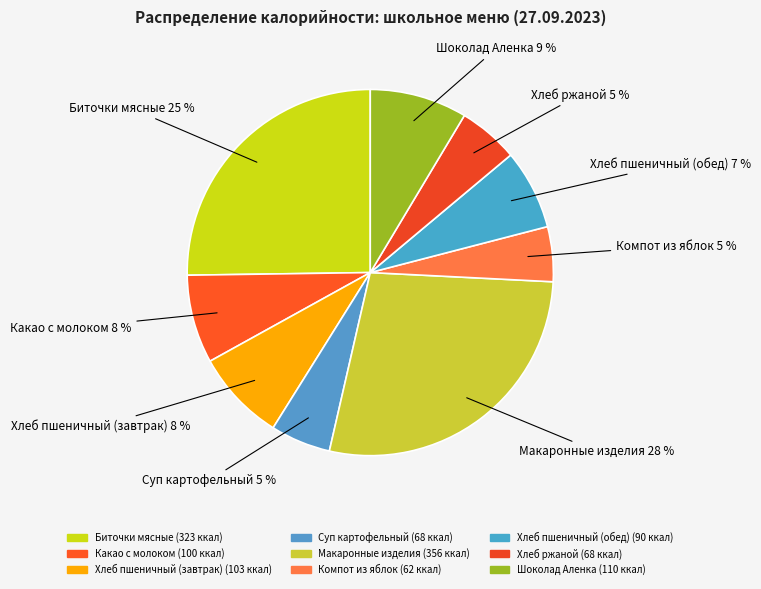

Which has a higher value, Хлеб ржаной or Суп картофельный?

Суп картофельный